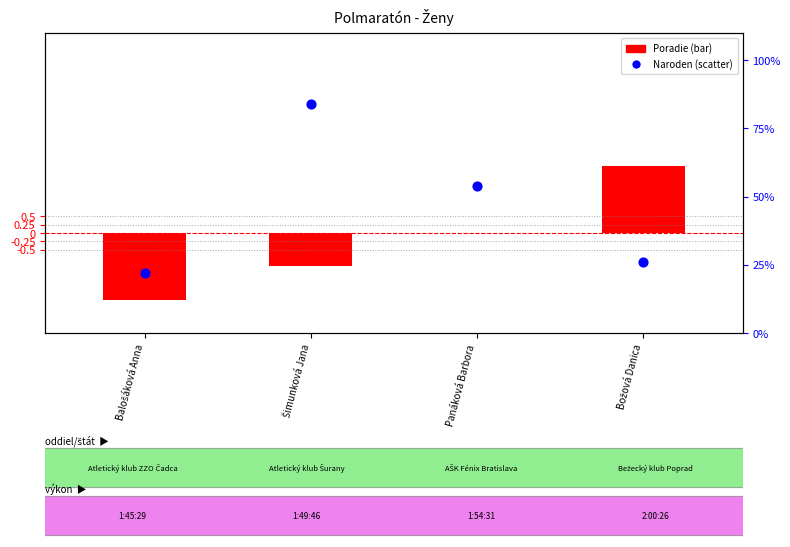

Which series contains the lowest Y value?

Poradie (centered)